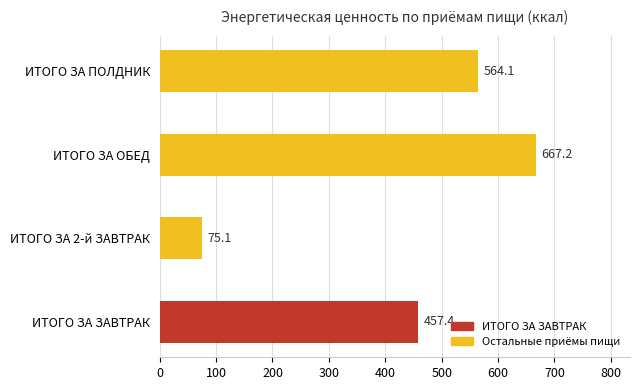

What is the difference between the maximum and minimum values?

592.1